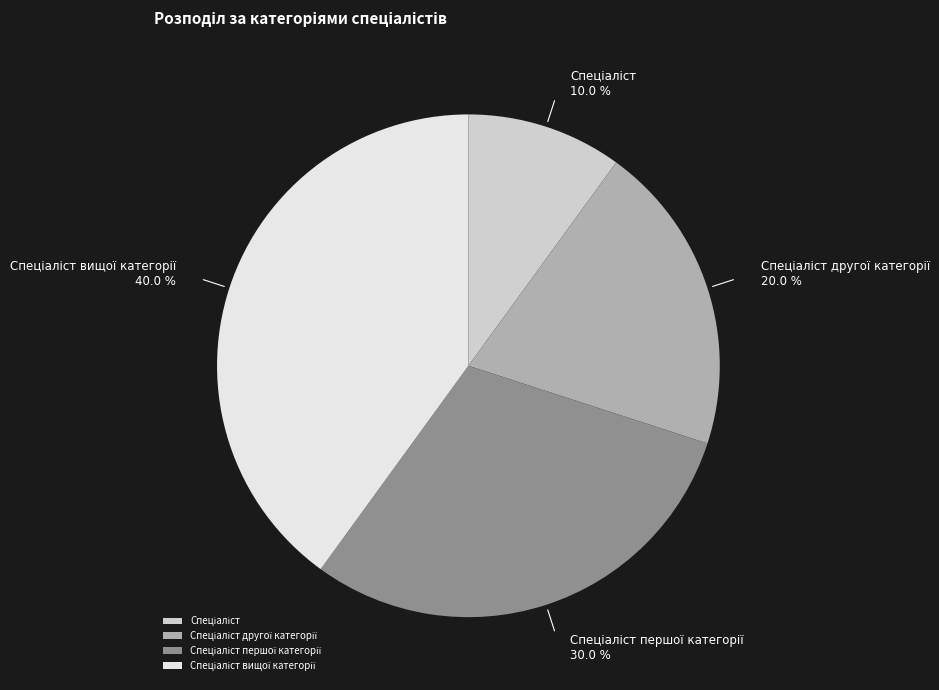

Is there any slice that represents more than half of the pie?

No